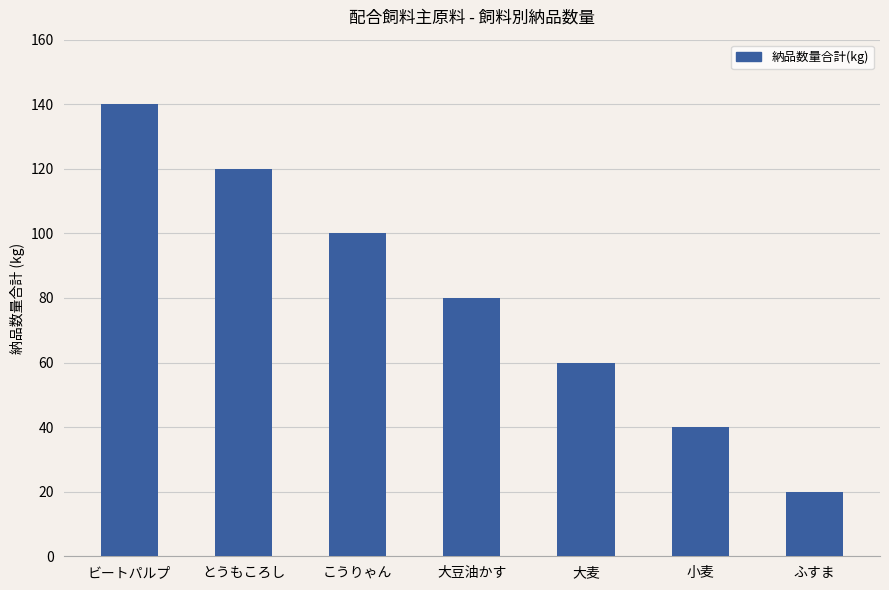

Count the number of categories in the chart.

7